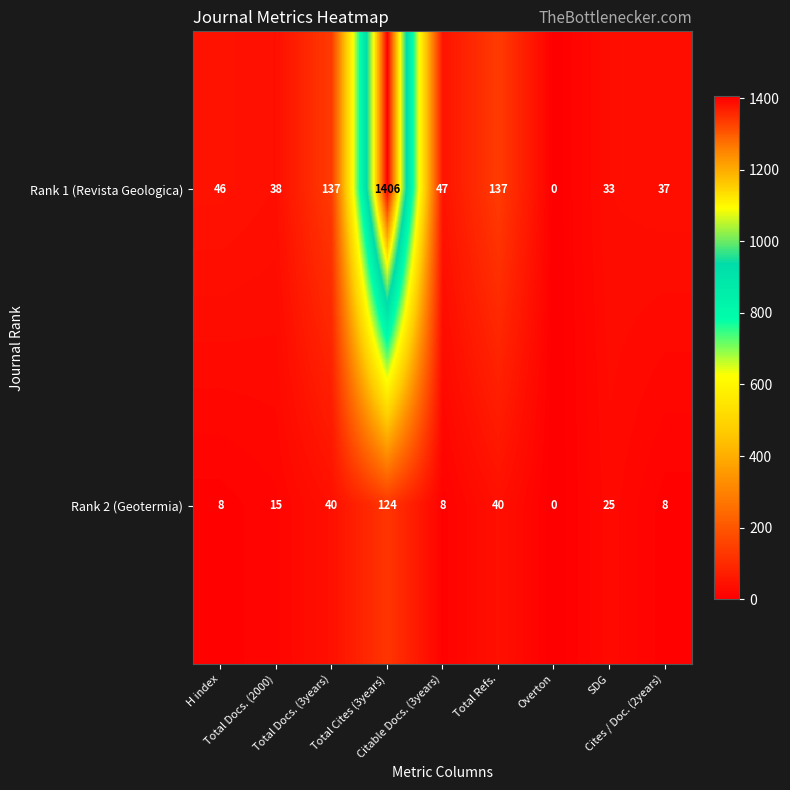

What is the difference between the second highest and second lowest values in the Rank 2 (Geotermia) series?

32